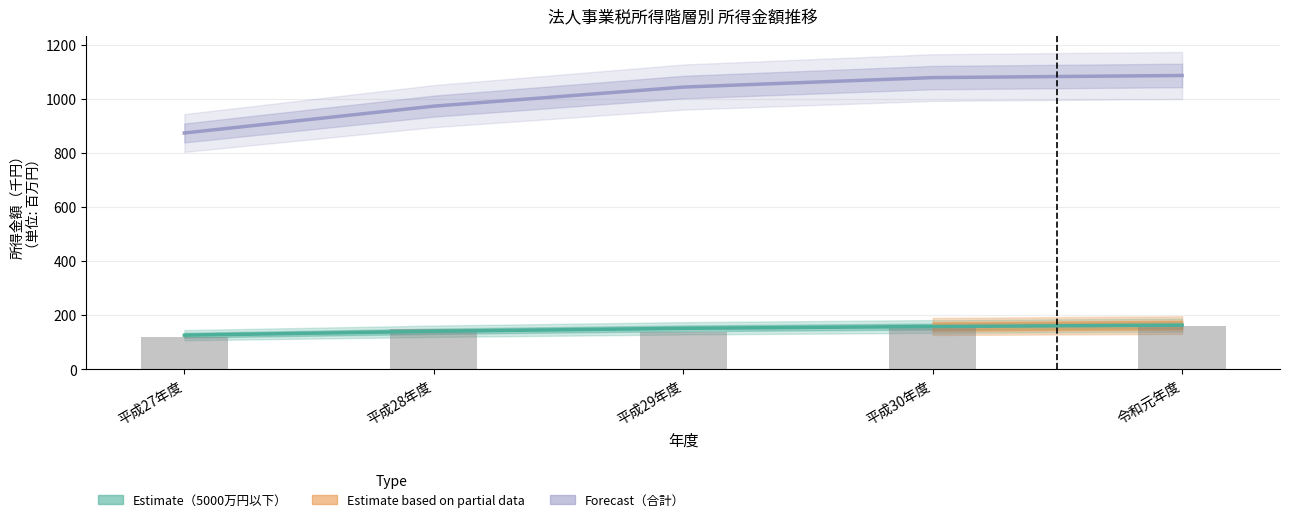

Reading left to right, what are all the values shown in this chart?

所得金額_1000万円超5000万円以下: 平成27年度=125.9	平成28年度=140.4	平成29年度=151.3	平成30年度=158.0	令和元年度=163.0
所得金額_合計: 平成27年度=873.7	平成28年度=973.0	平成29年度=1043.4	平成30年度=1078.5	令和元年度=1086.4
事業年度別値: 平成27年度=119.6	平成28年度=147.4	平成29年度=139.2	平成30年度=161.2	令和元年度=159.8